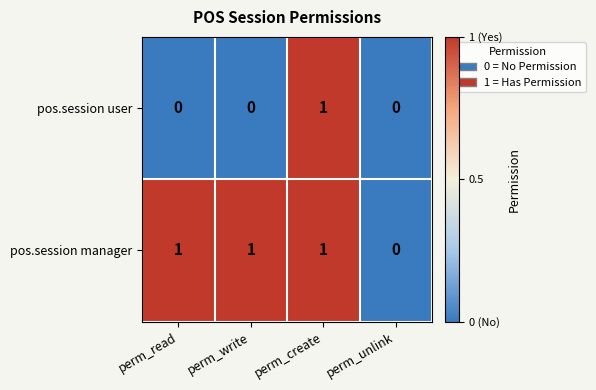

The value of pos.session manager at perm_create is 1. True or false?

True